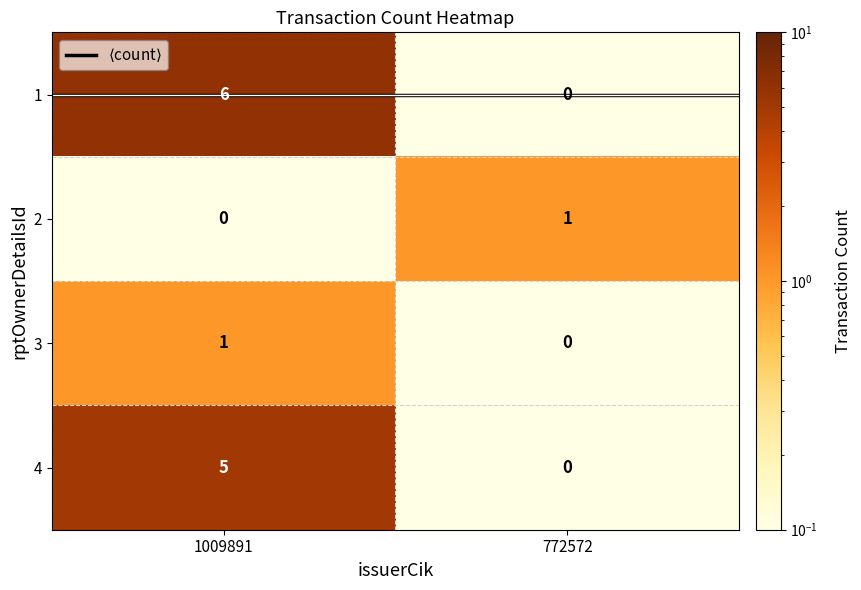

Which series has the largest total across all categories?

1